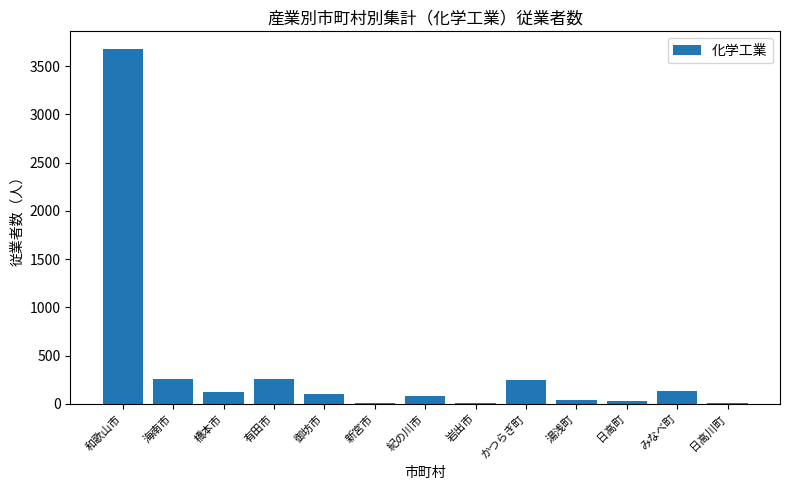

Which has a higher value, 紀の川市 or 海南市?

海南市